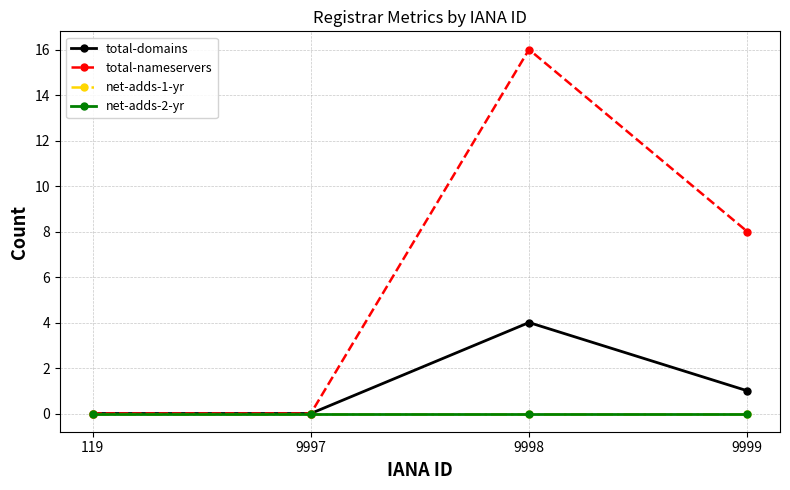

Reading left to right, what are all the values shown in this chart?

total-domains: 0	0	4	1
total-nameservers: 0	0	16	8
net-adds-1-yr: 0	0	0	0
net-adds-2-yr: 0	0	0	0